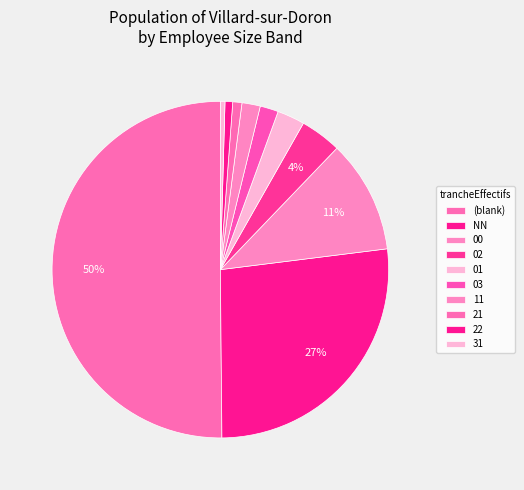

What is the ratio of the value at 22 to the value at 02?

0.2